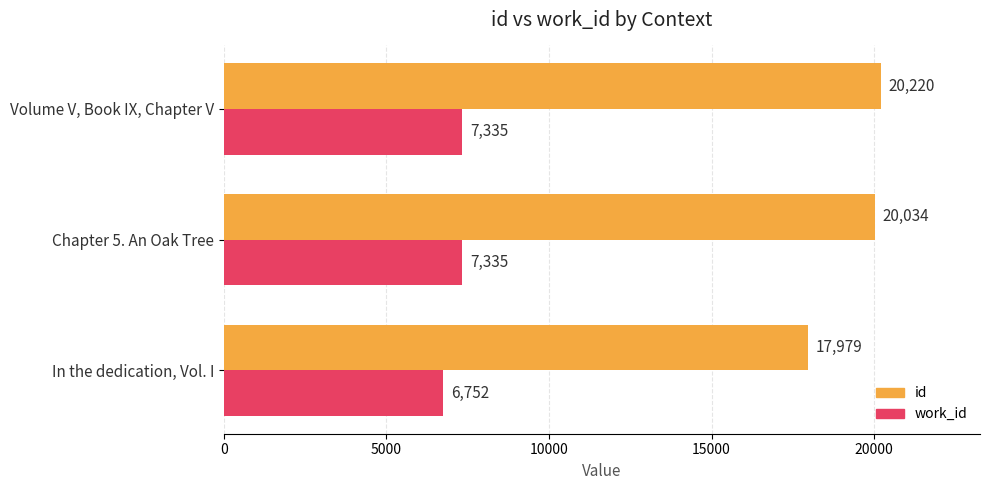

What is the maximum value for work_id?

7335